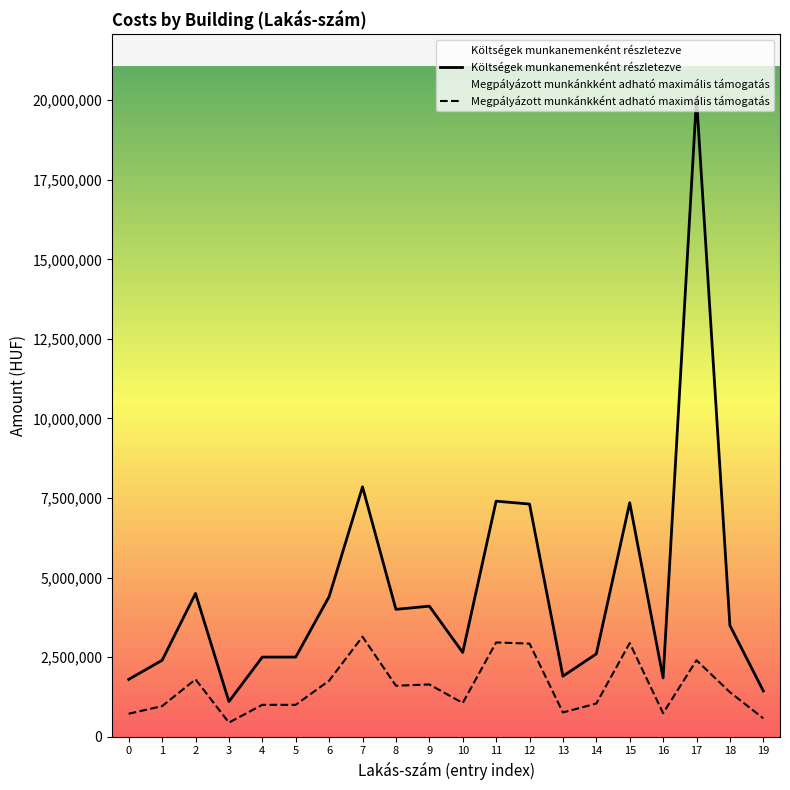

Which series changed the most between 4 and 7?

Költségek munkanemenként részletezve